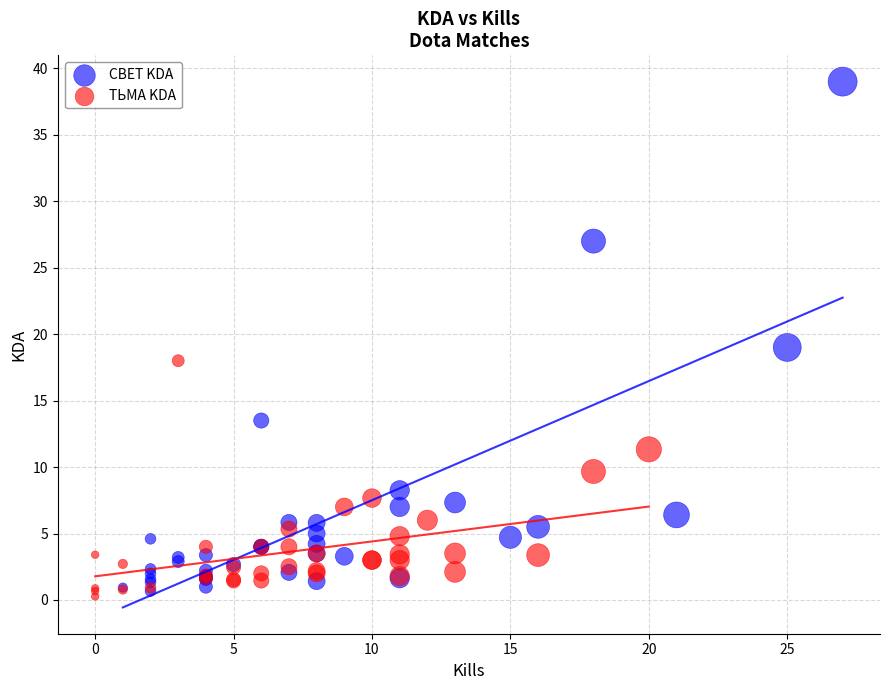

Which series has the widest spread of Y values?

СВЕТ KDA